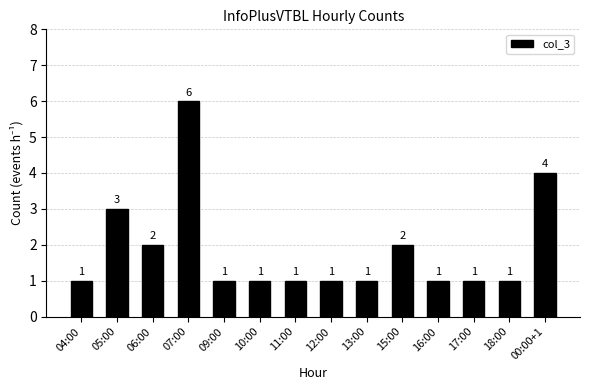

What is the average value?

2